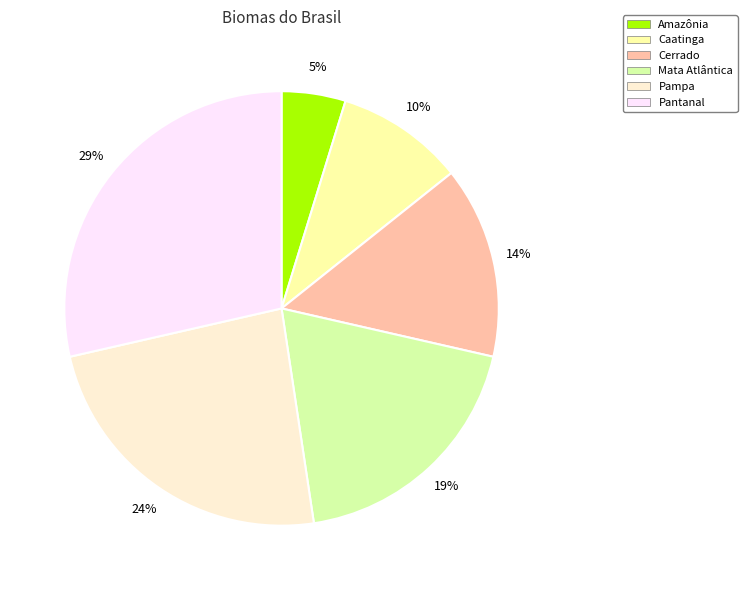

How many segments does this pie chart have?

6